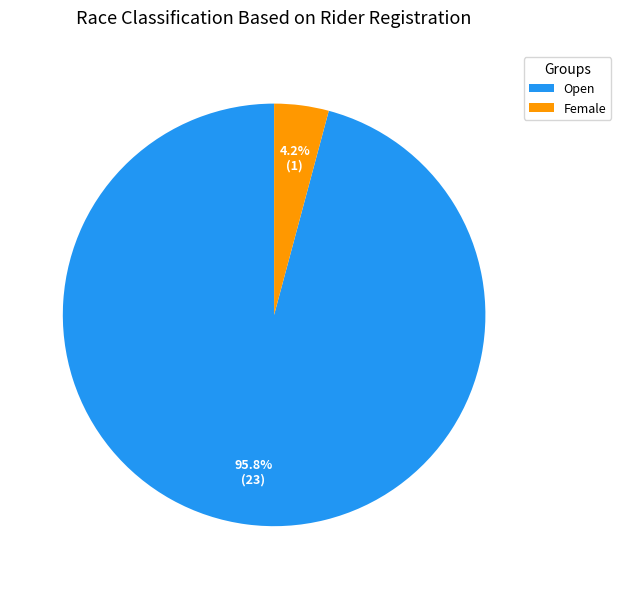

Is it true that Female is 10% of the pie?

False